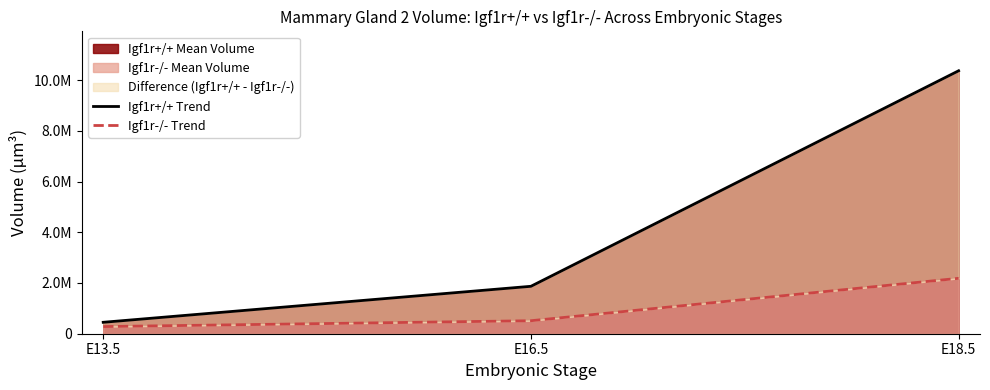

Is the value of Igf1r-/- Trend at E18.5 greater than the value of Igf1r+/+ Trend at E13.5?

Yes